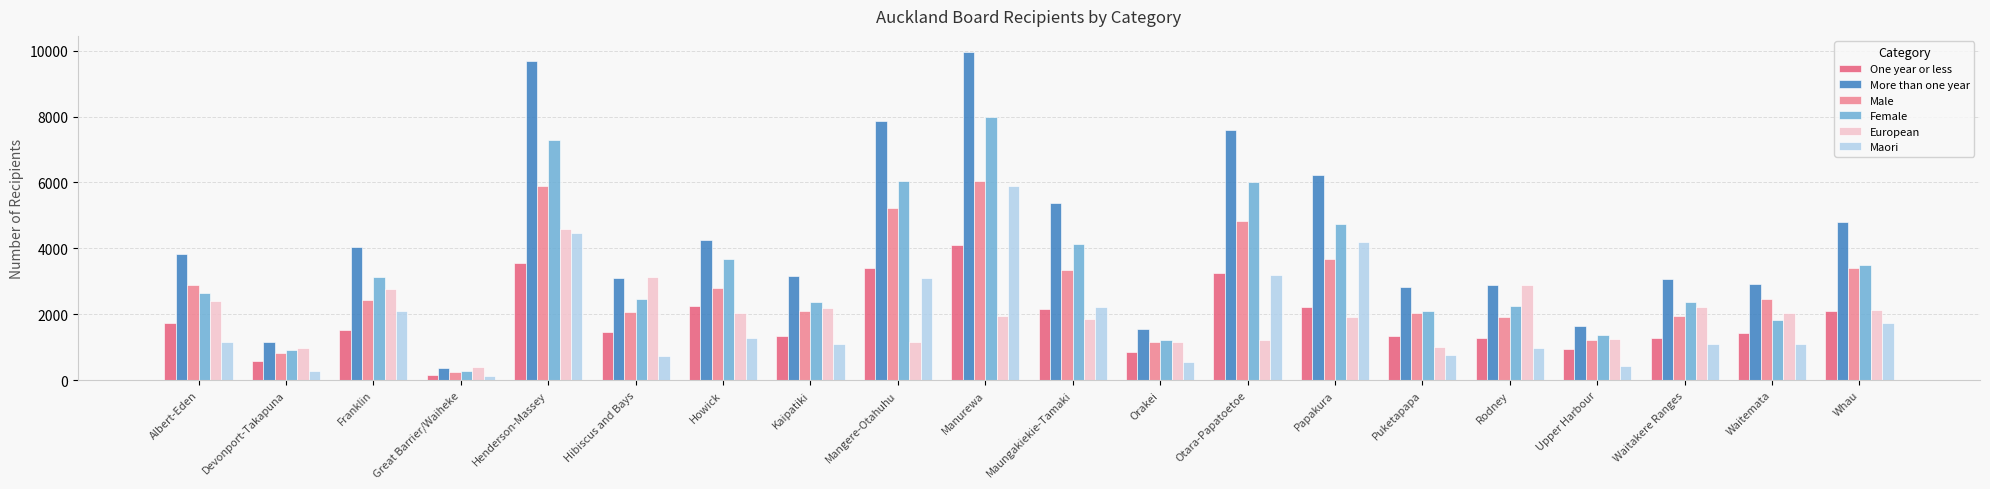

What is the minimum value shown in the chart?

114